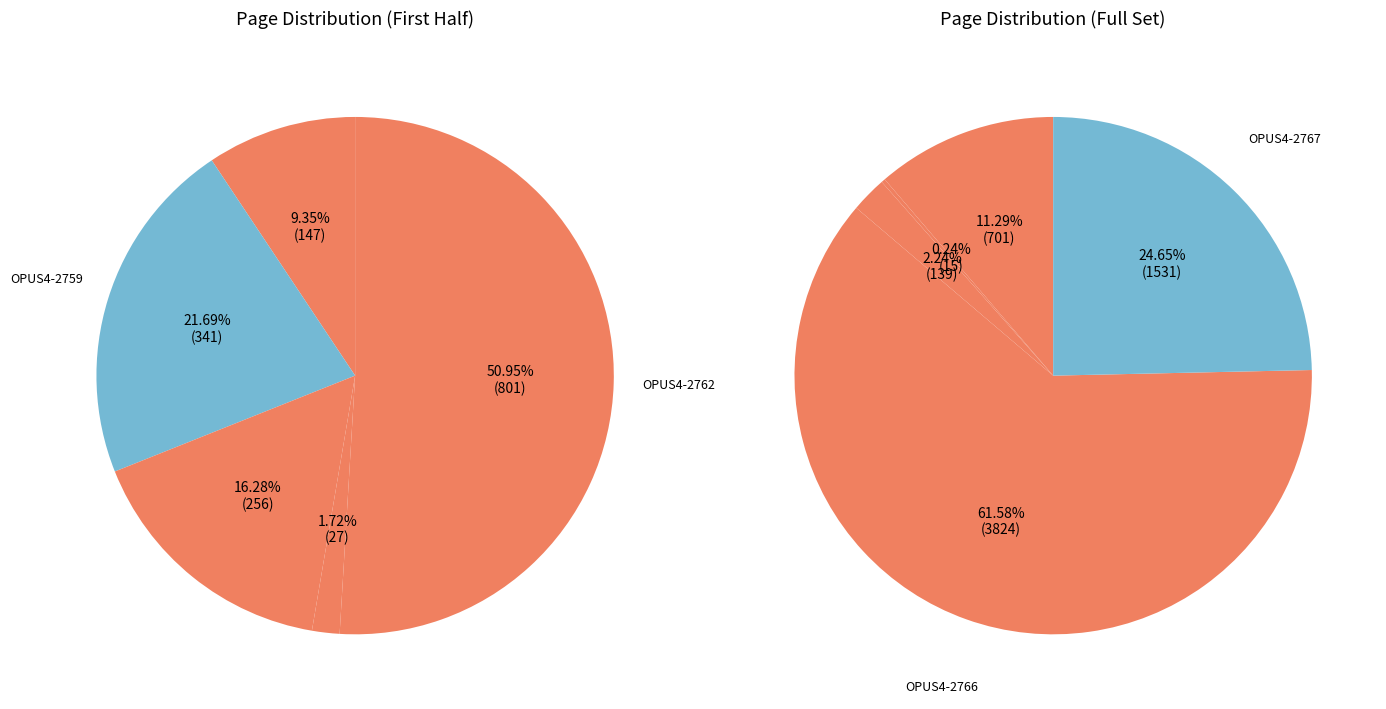

How much of the chart is everything except OPUS4-2764?

99.8%